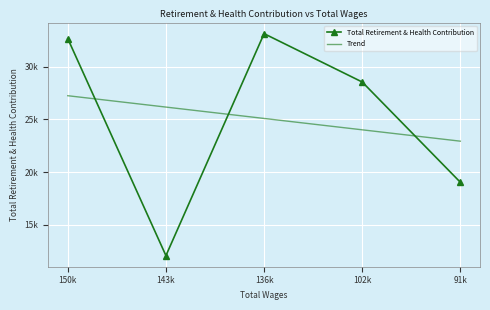

How many times do Total Retirement & Health Contribution and Trend cross each other?

3